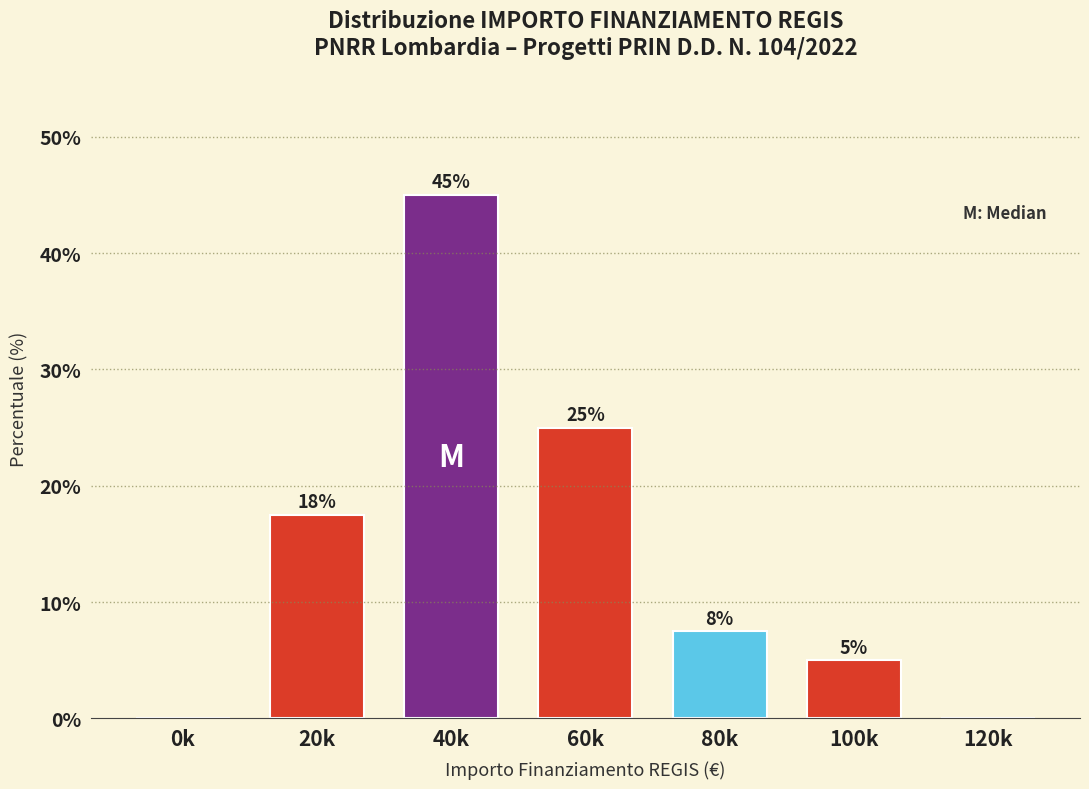

Between 0k and 40k, which is larger?

40k